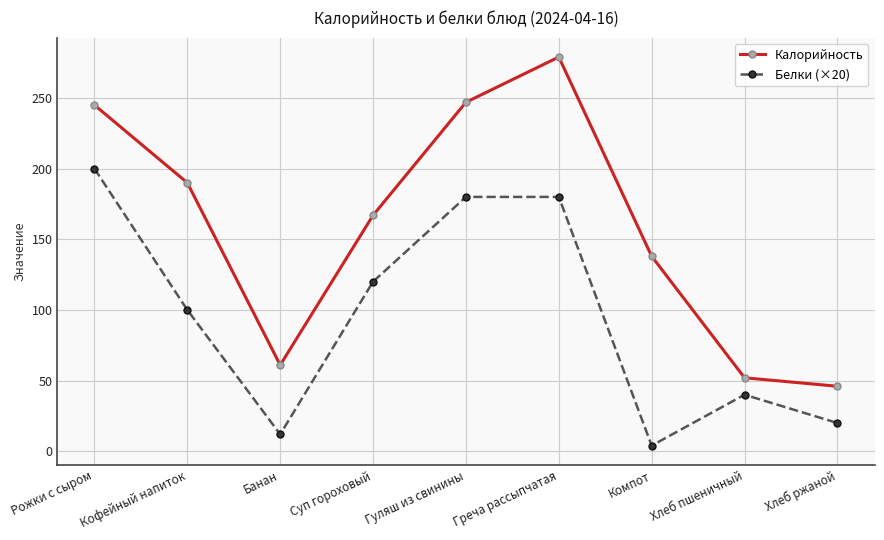

True or false: Белки (×20) and Калорийность cross at least once.

False